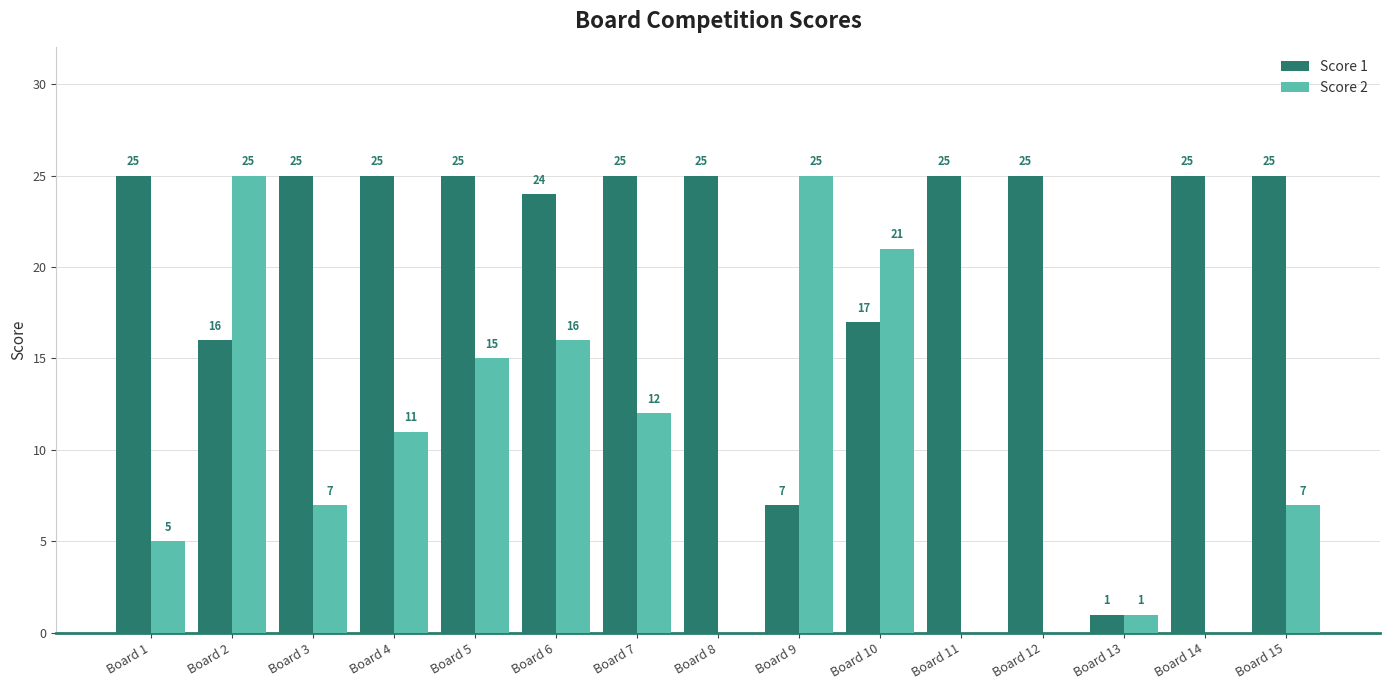

What are all the series names shown in the legend?

Score 1, Score 2